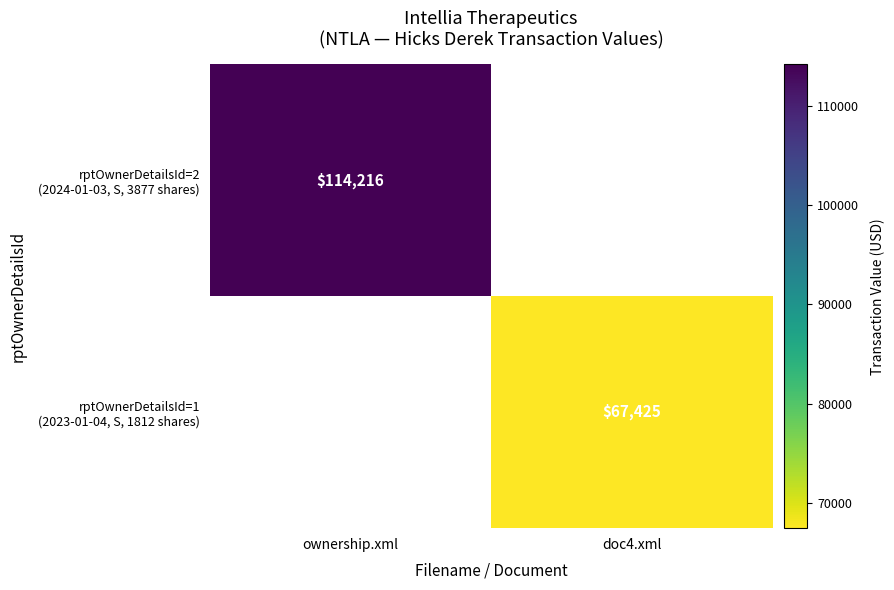

List the labels in order of rptOwnerDetailsId=2 (2024-01-03, S, 3877 shares) value, smallest first.

ownership.xml, doc4.xml